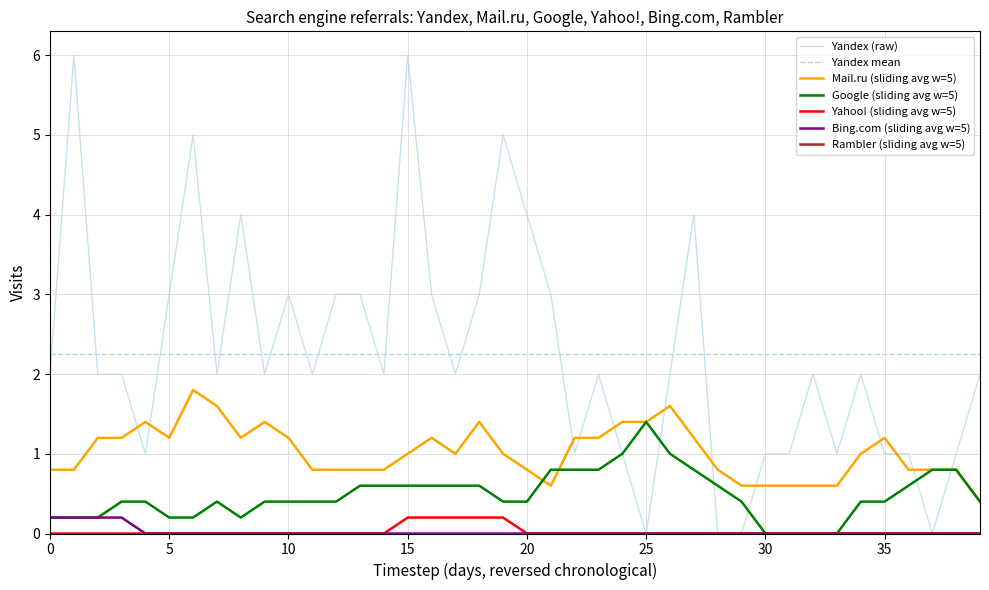

What is the minimum value for Mail.ru (sliding avg w=5)?

0.4